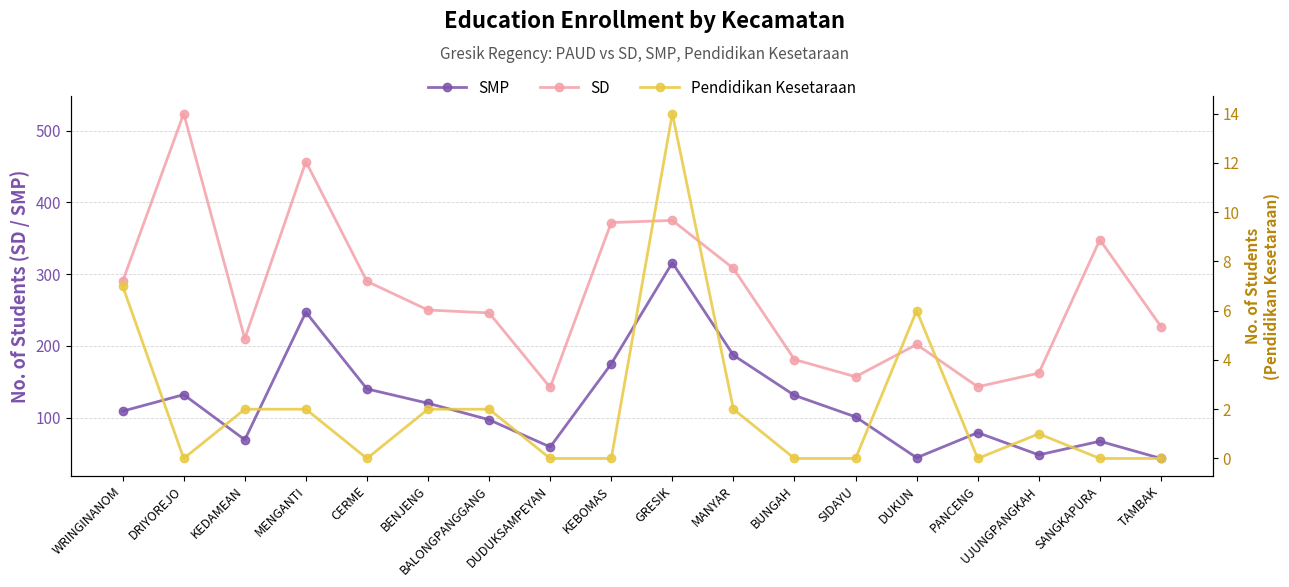

True or false: SMP and Pendidikan Kesetaraan cross at least once.

False